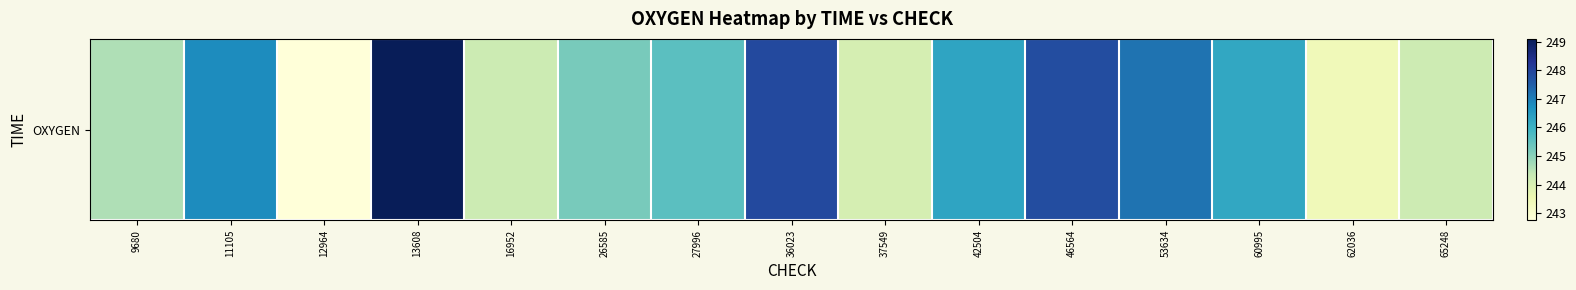

What is the average value?

245.7